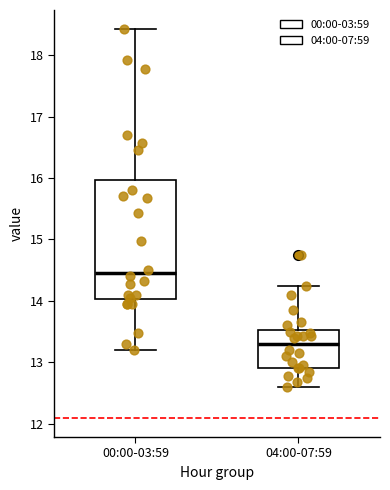

Which box has the lowest median line?

04:00-07:59